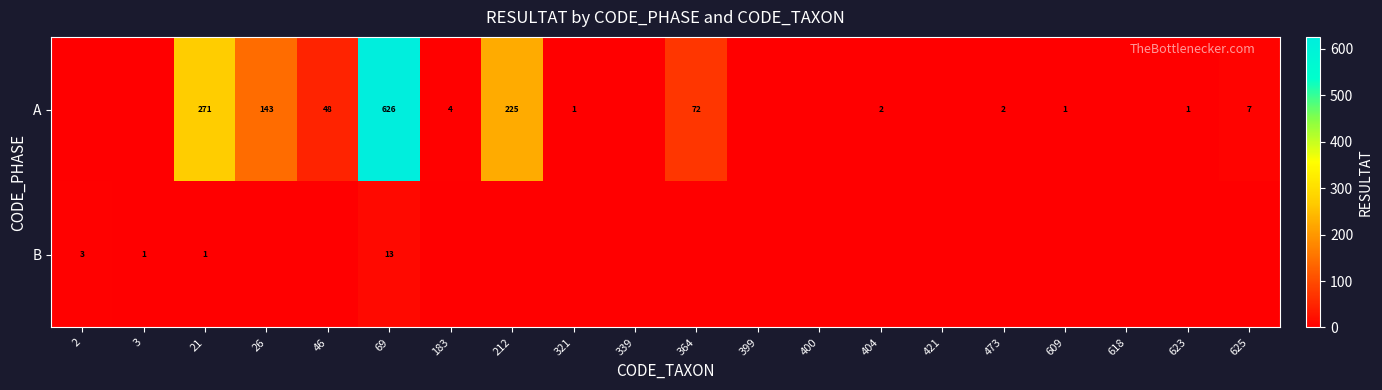

What is the difference between the A values at 404 and 212?

223